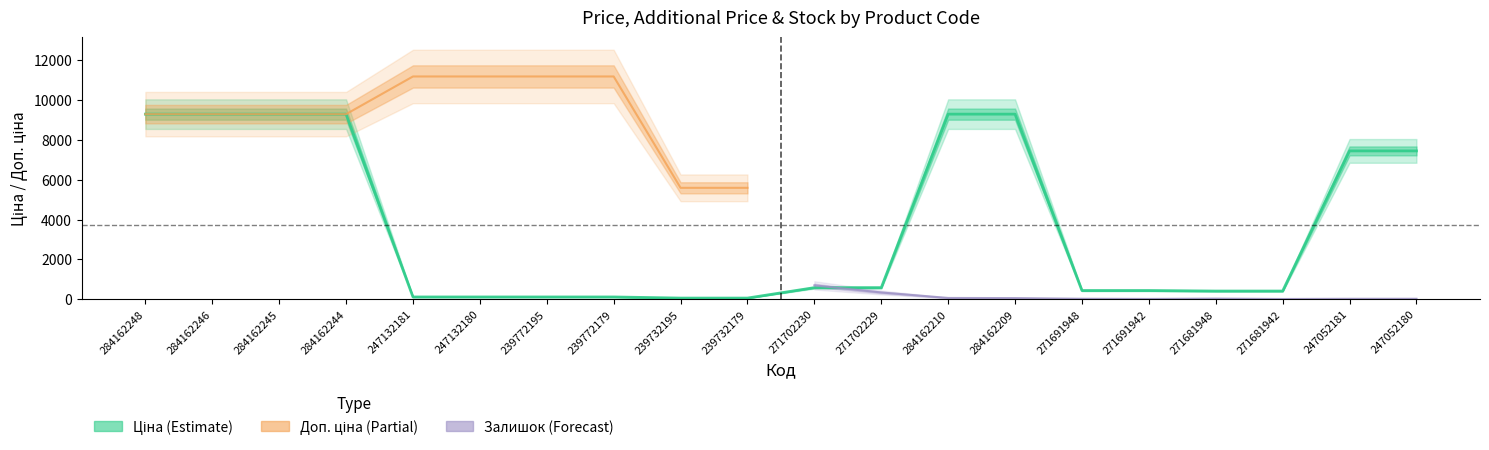

True or false: Доп. ціна and Ціна cross at least once.

False